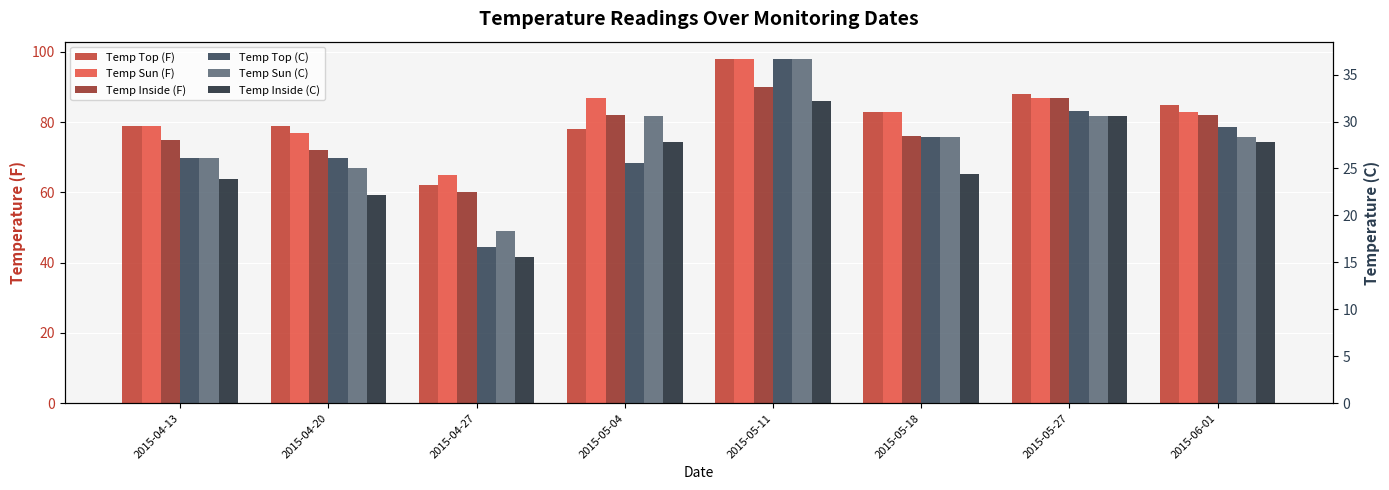

How many bars are there in total?

48